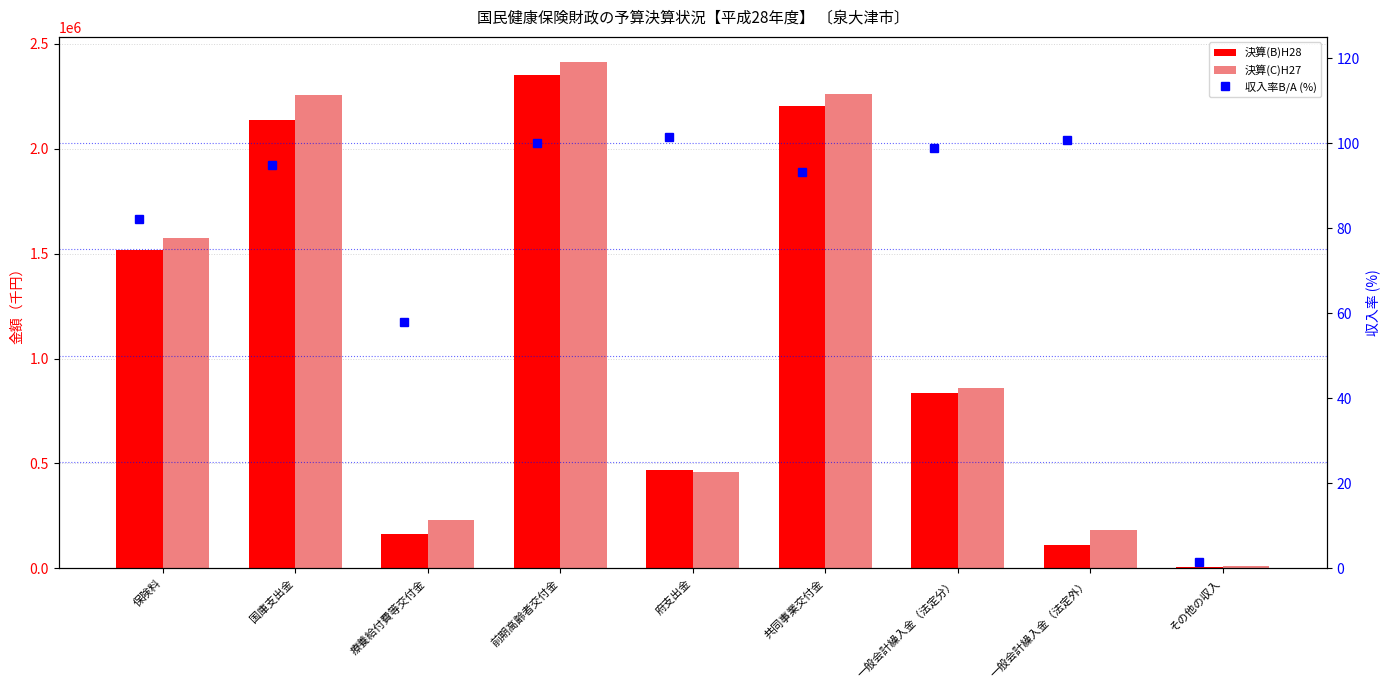

Are the bars horizontal?

No